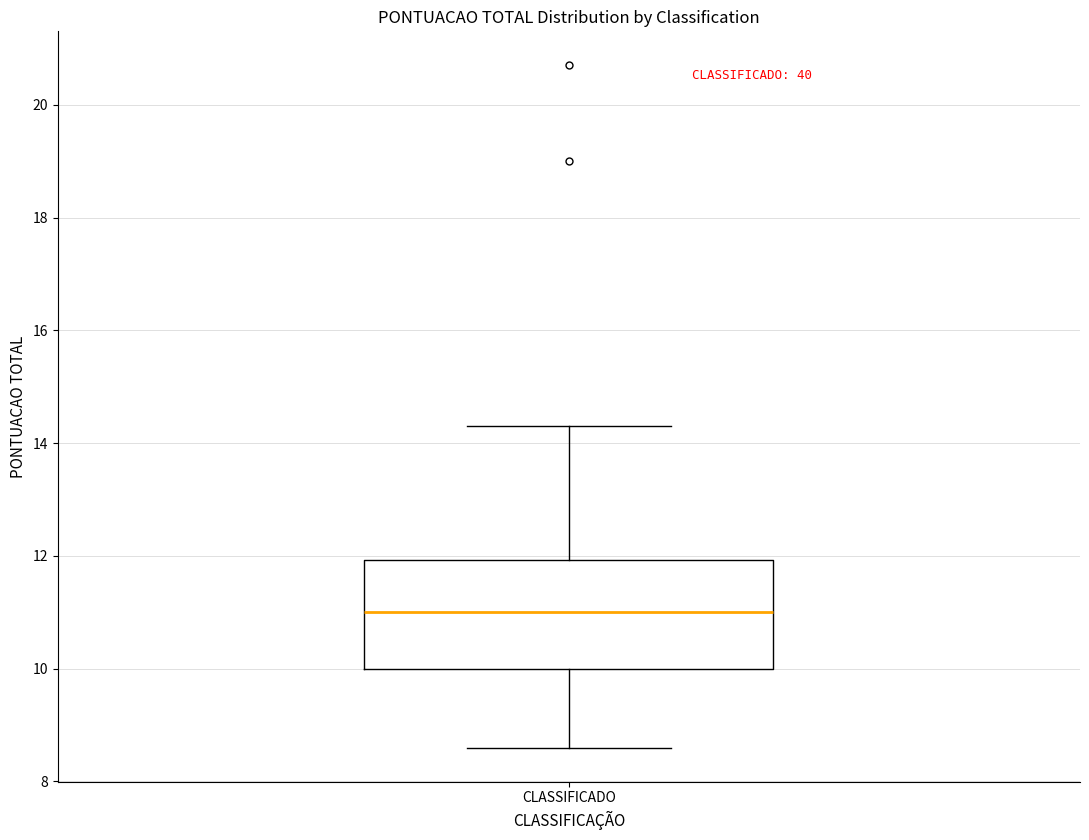

Transcribe this box plot: give where the median line is, the range the box spans, and where the two whiskers end, as read against the y-axis. The values are not printed on the chart, so give them approximately, as read against the axis.

median 11.0, box 10.0 to 12.0, whiskers 8.6 to 14.4